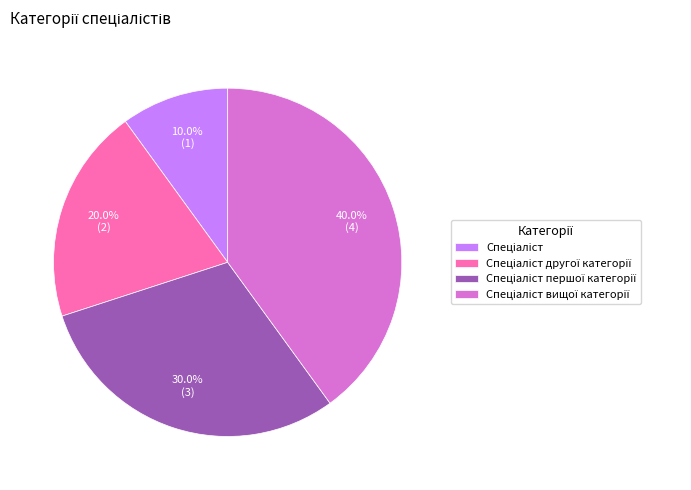

Is there a majority slice in this chart?

No